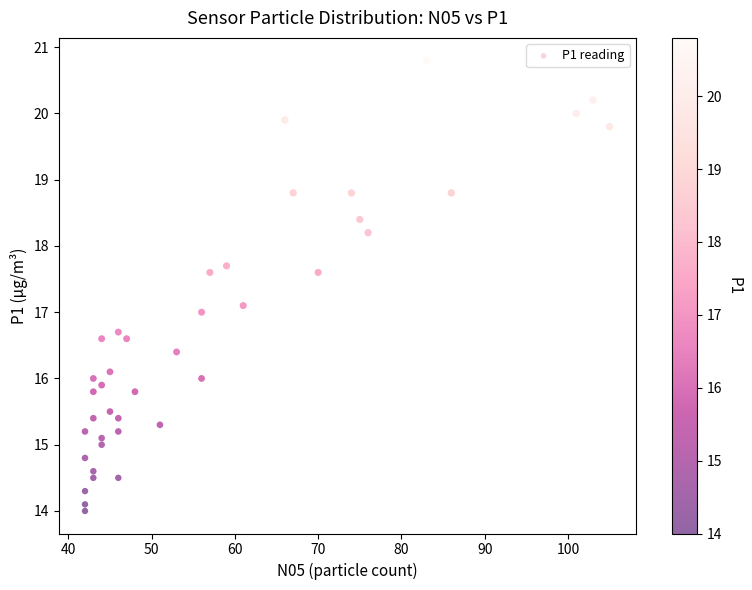

What is the range of Y values (max minus min)?

6.8